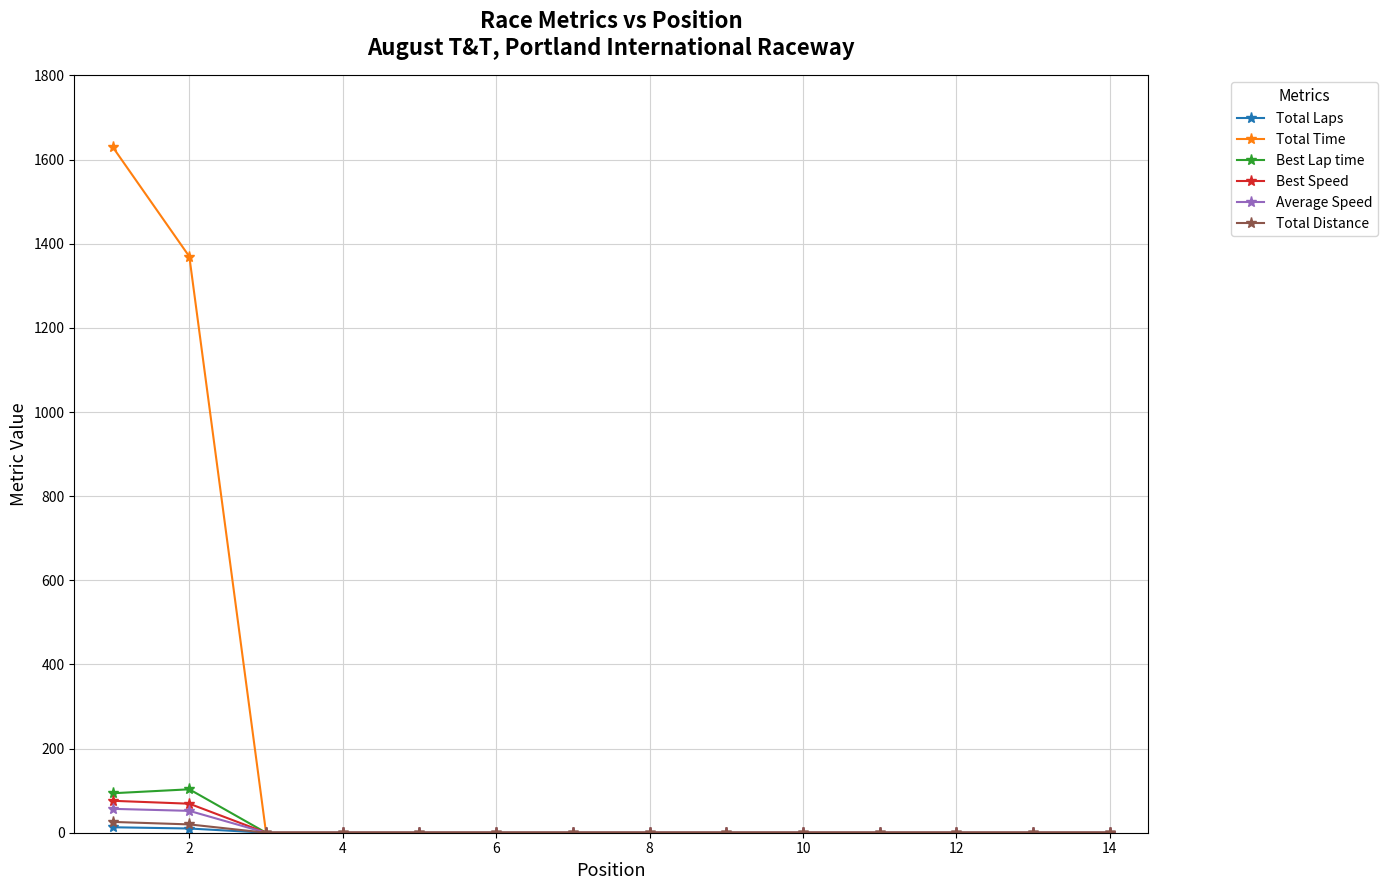

What is the maximum value shown in the chart?

1630.2